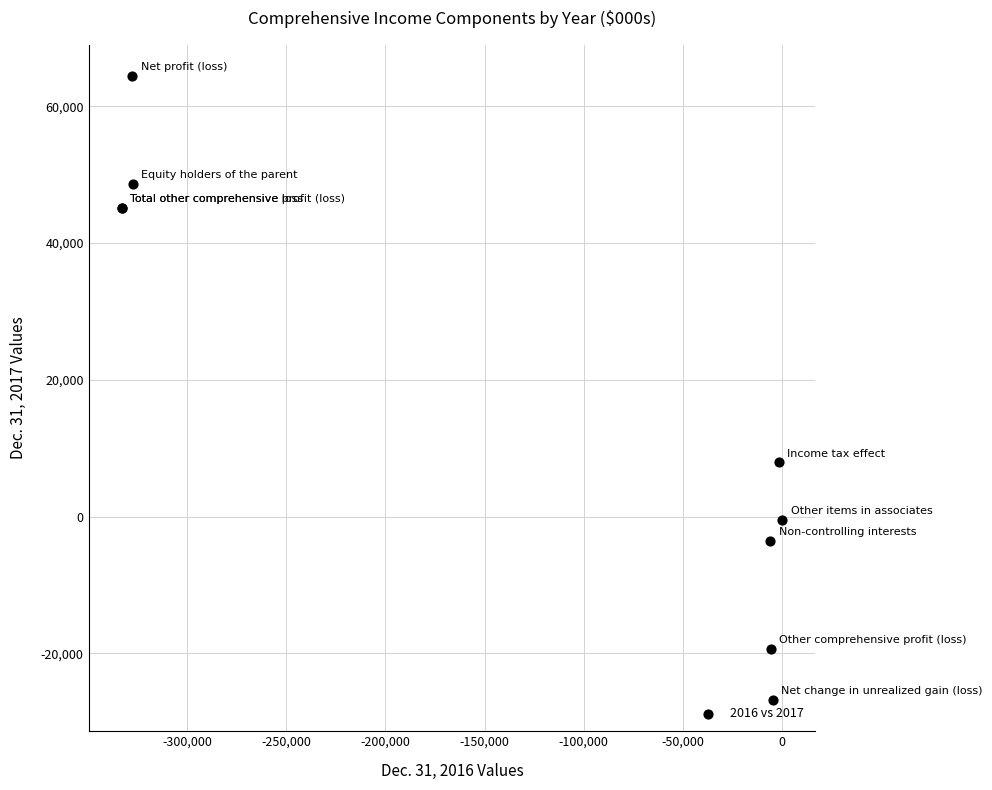

What Y value in the scatter plot is closest to 18806?

7963